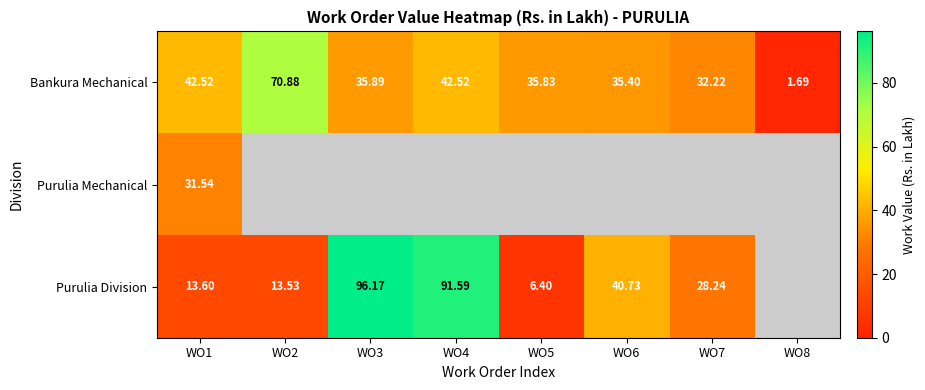

What is the spread (max minus min) of values at WO1?

28.9